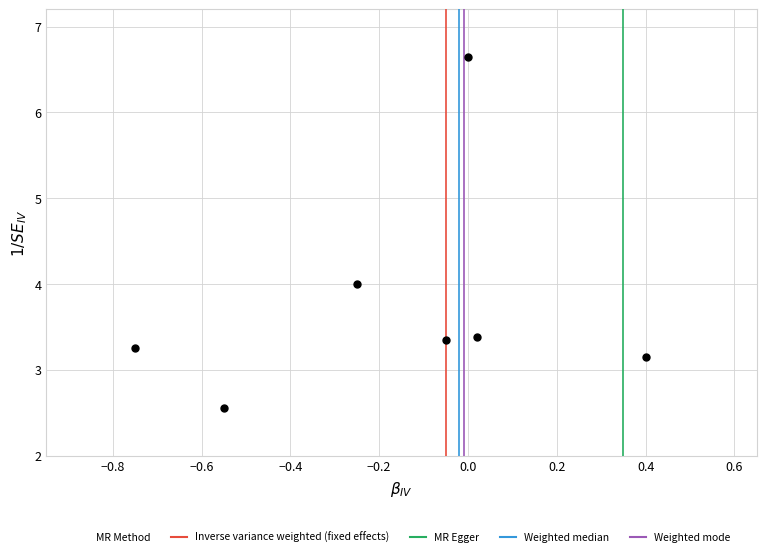

What is the range of X values (max minus min)?

1.1